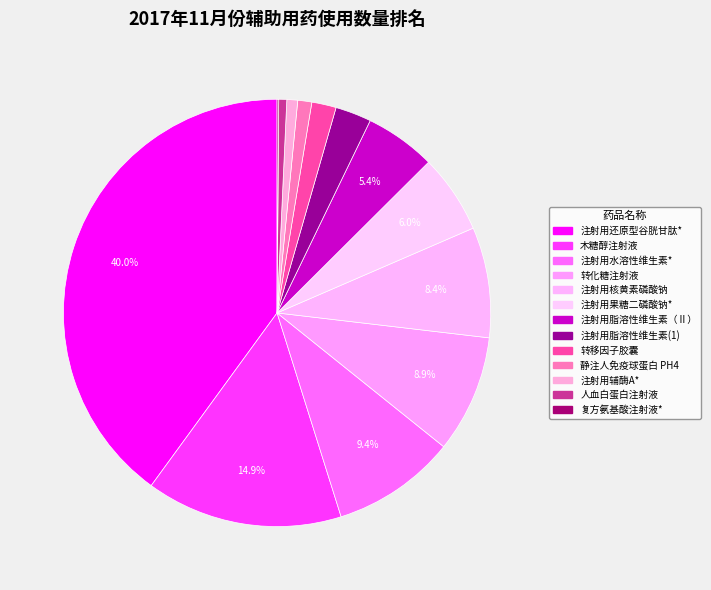

Combined, what portion of the pie is 复方氨基酸注射液* and 注射用核黄素磷酸钠?

8.5%